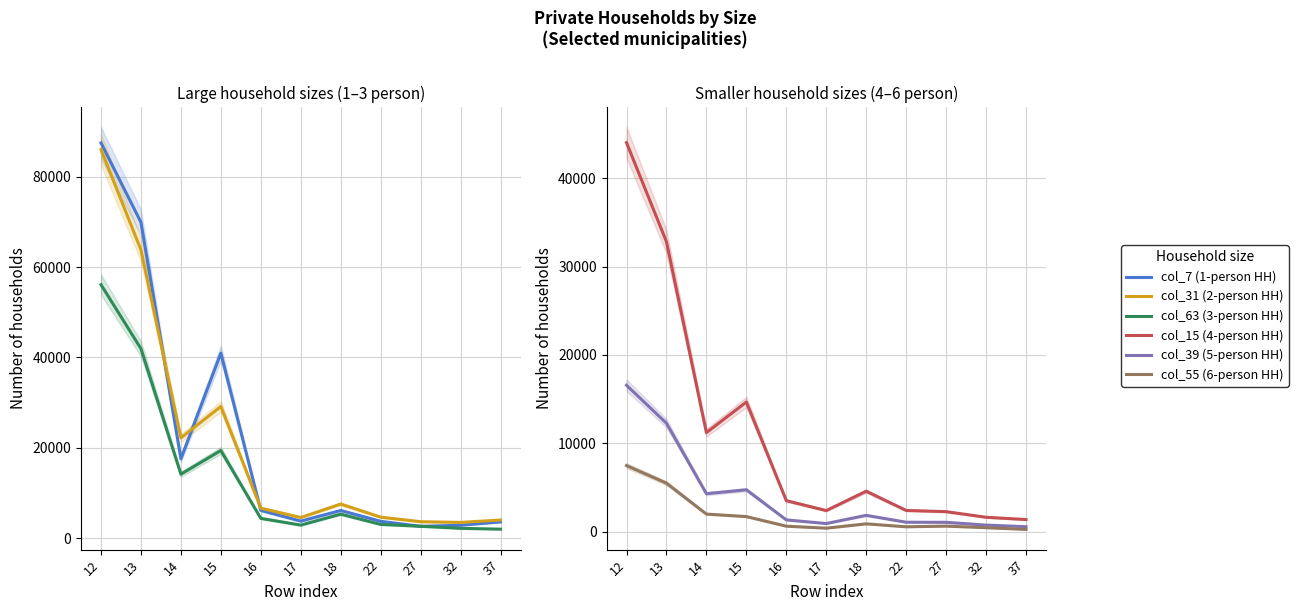

What are all the series names shown in the legend?

col_7 (1-person HH), col_31 (2-person HH), col_63 (3-person HH), col_15 (4-person HH), col_39 (5-person HH), col_55 (6-person HH)